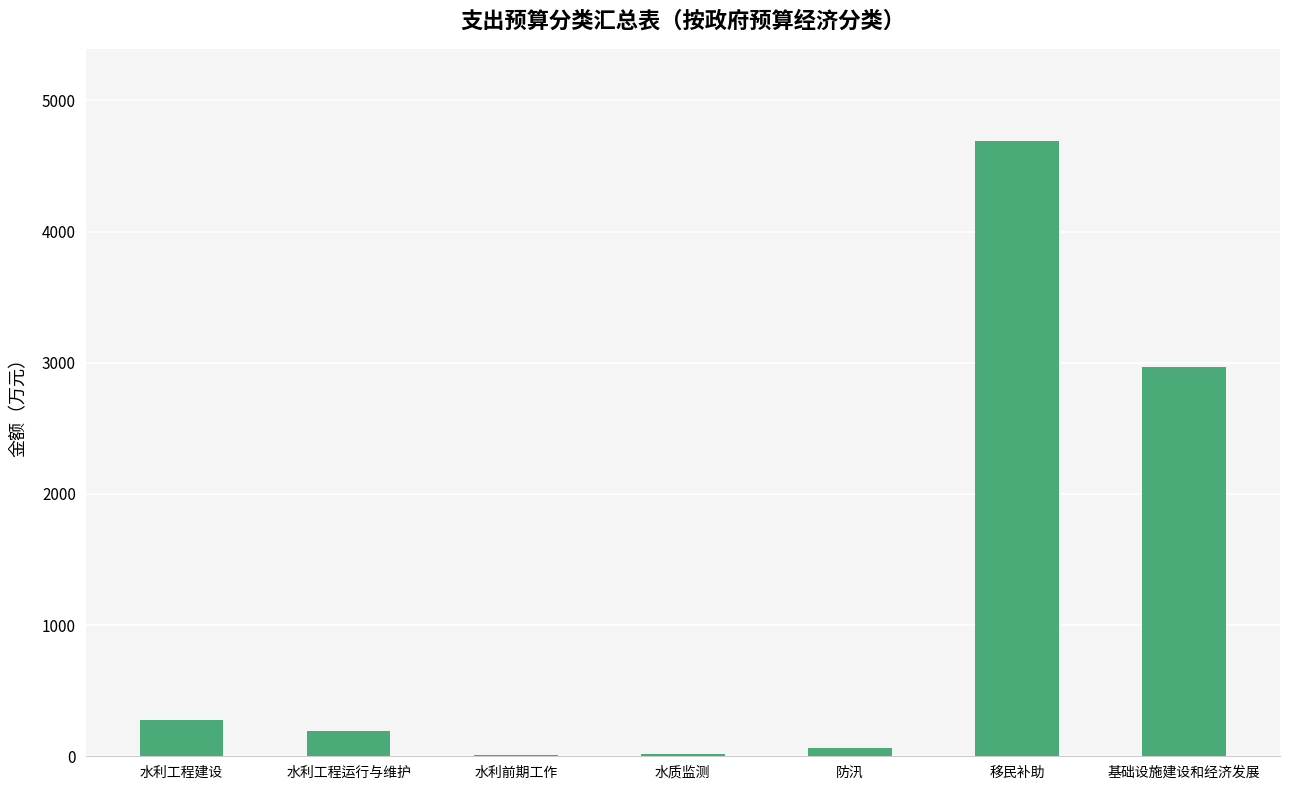

Is it true that the value at 水利工程运行与维护 is 196.5?

True